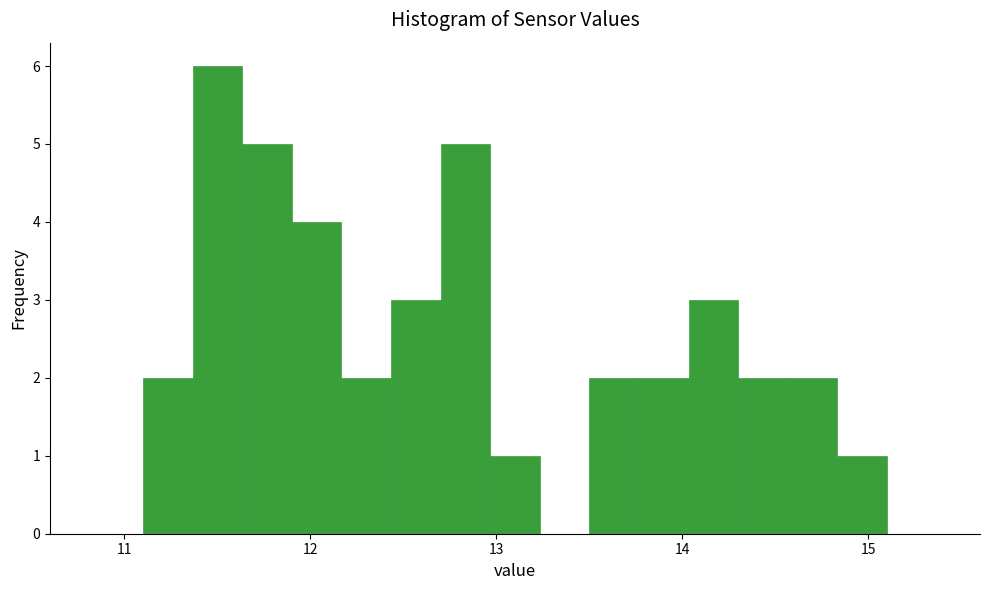

Read against the x-axis, roughly where is the centre of the tallest bar?

11.5